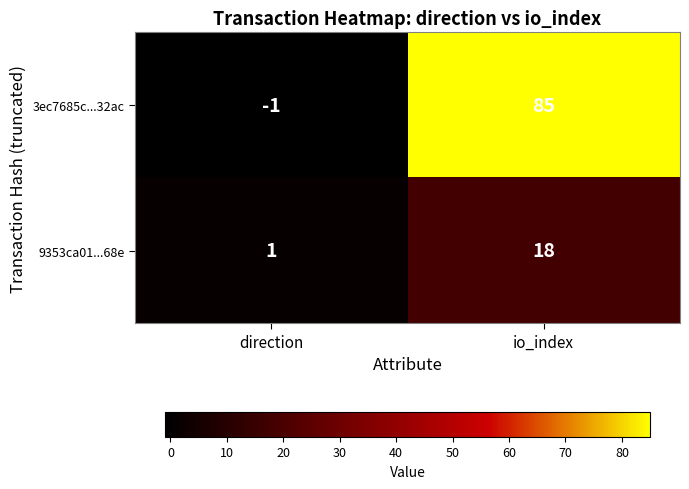

At which category does the chart reach its minimum across all series?

direction